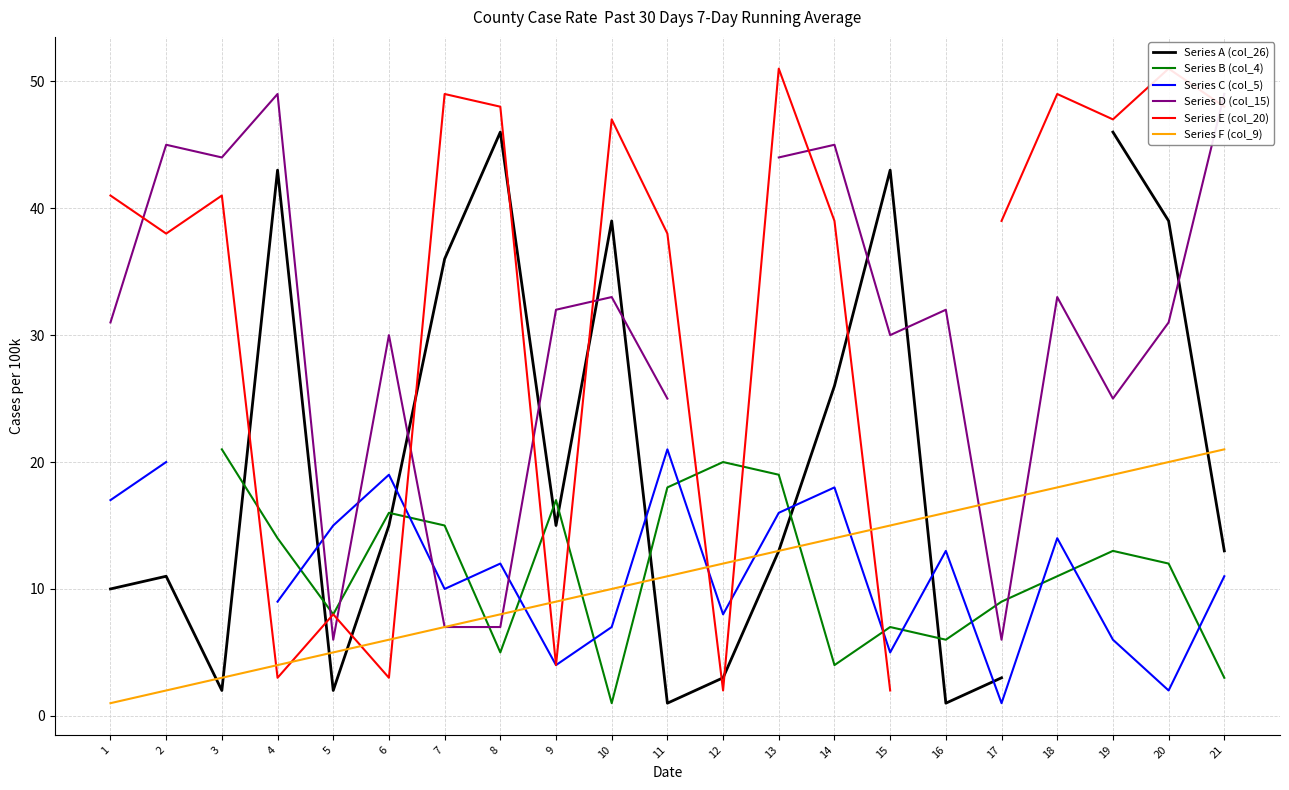

What is the value of the Series A (col_26) point at the 16th from the left?

1.0